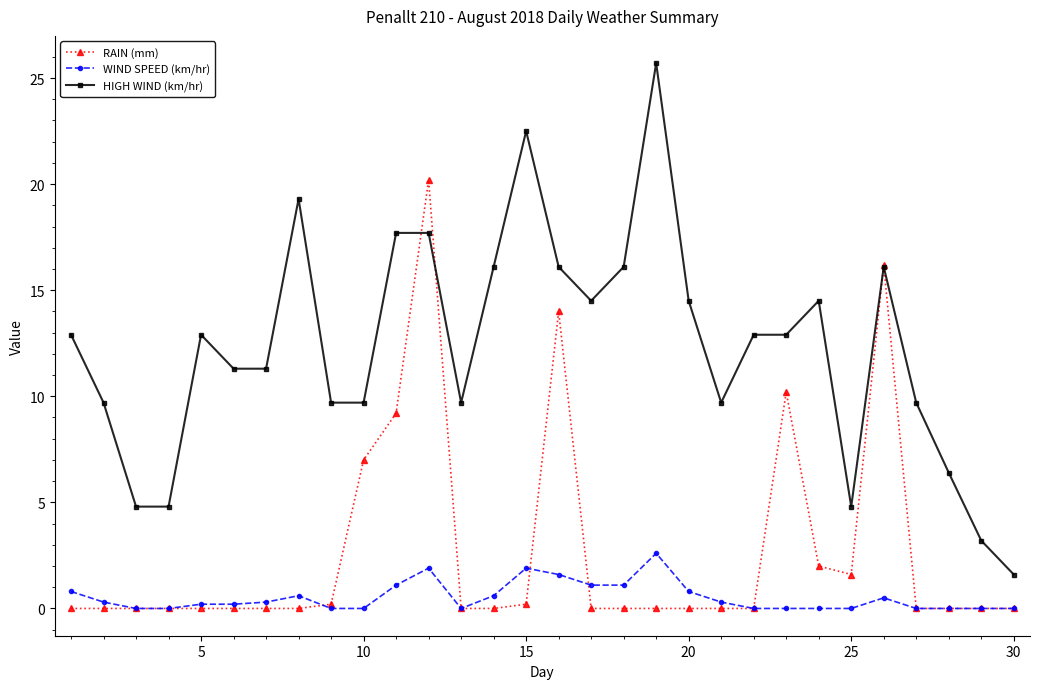

What is the difference between the maximum and minimum values in the HIGH WIND (km/hr) series?

24.1